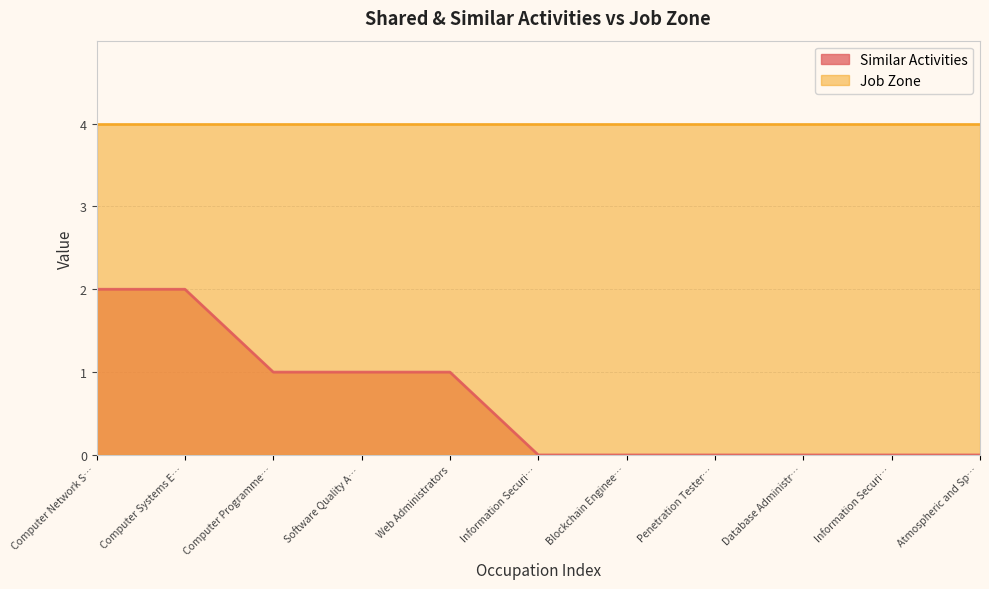

Rank the categories by value from highest to lowest.

Computer Network S…, Computer Systems E…, Computer Programme…, Software Quality A…, Web Administrators, Information Securi…, Blockchain Enginee…, Penetration Tester…, Database Administr…, Information Securi…, Atmospheric and Sp…